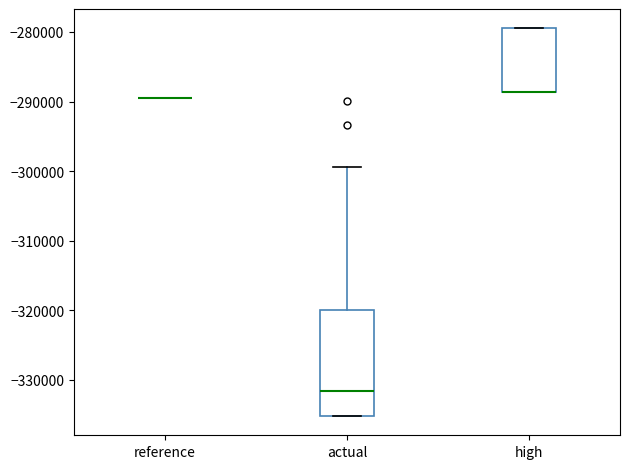

Reading left to right, transcribe this box plot: for each box, give where its median line is, the range the box spans, and where its two whiskers end, as read against the y-axis. The values are not printed on the chart, so give them approximately, as read against the axis.

reference: box collapsed to a line at -290000, whiskers -290000 to -290000
actual: median -332000, box -335000 to -320000, whiskers -335000 to -299000
high: median -289000 (drawn on the box's lower edge), box -289000 to -279000, whiskers -289000 to -279000